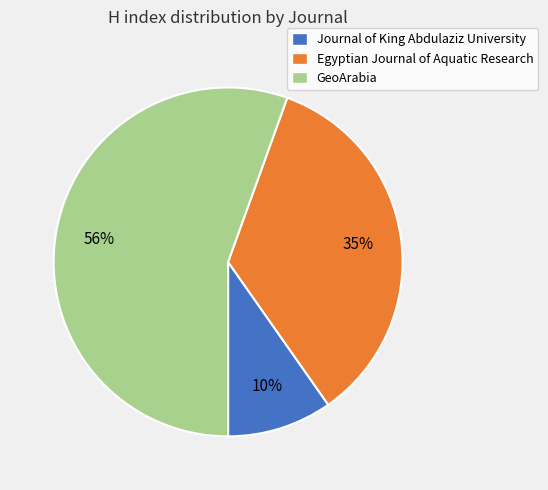

Which has a higher value, Journal of King Abdulaziz University or Egyptian Journal of Aquatic Research?

Egyptian Journal of Aquatic Research